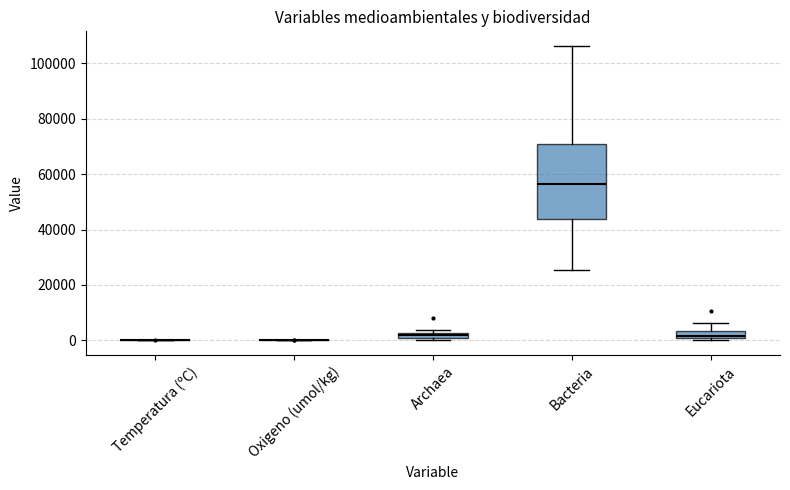

Where is the upper edge of the box for Bacteria on the y-axis? The values are not printed on the chart, so give them approximately, as read against the axis.

70000